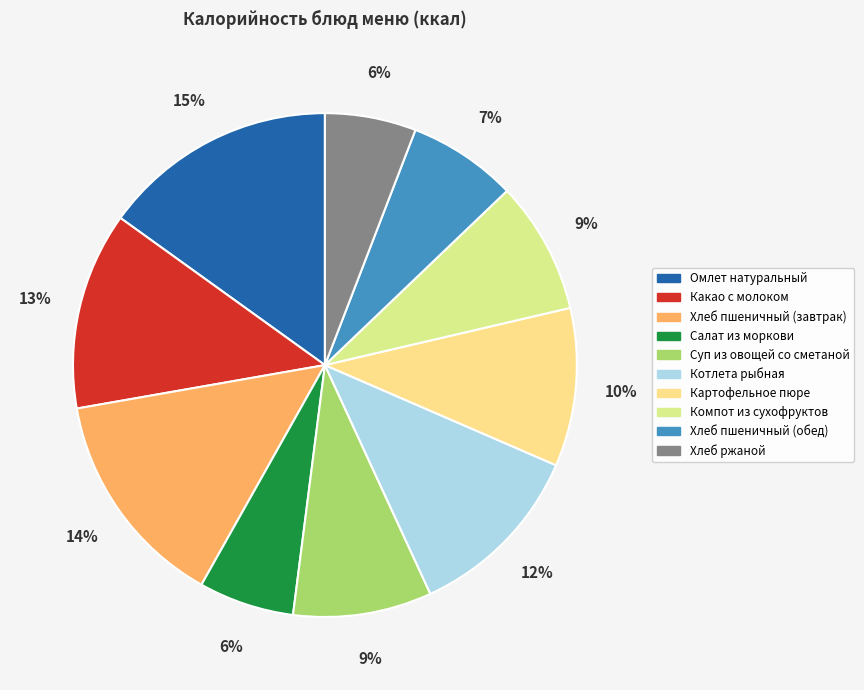

Does Суп из овощей со сметаной represent more than half of the total?

No